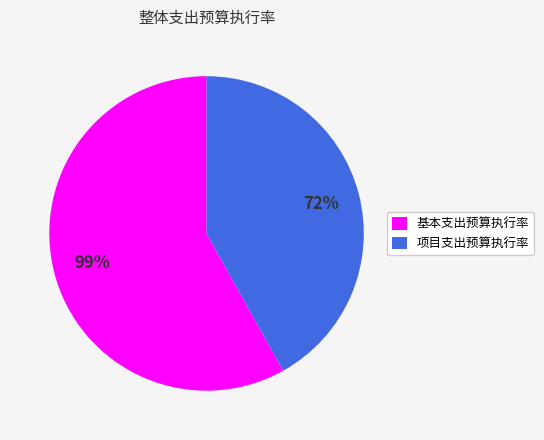

To the nearest percent, what is the difference between the 基本支出预算执行率 and 项目支出预算执行率 slice percentages?

16%